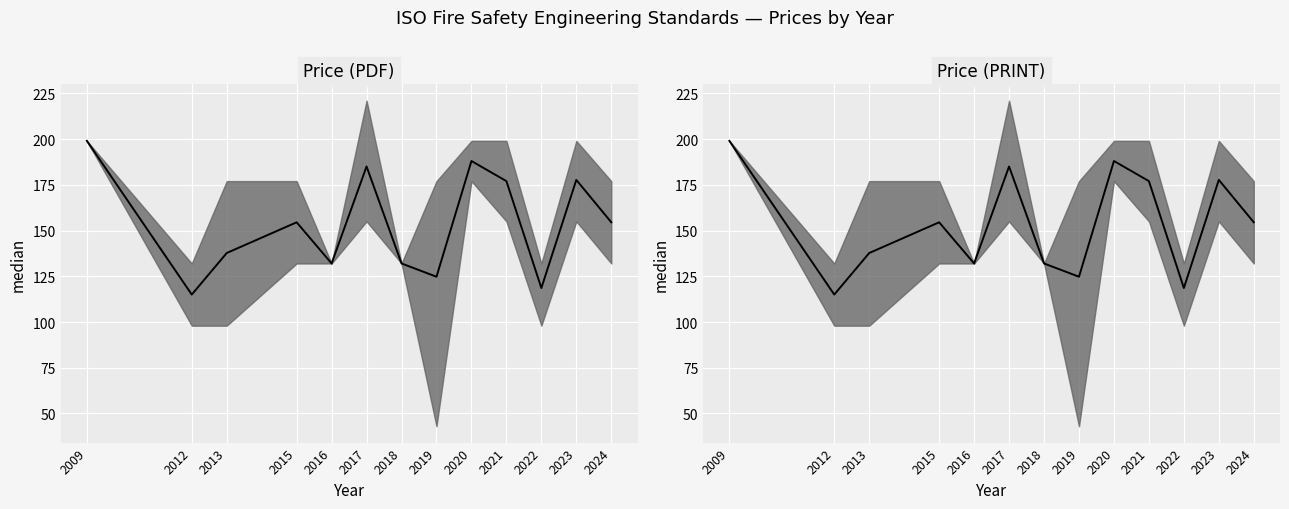

List the labels in order of value, largest first.

2009, 2020, 2017, 2023, 2021, 2015, 2024, 2013, 2016, 2018, 2019, 2022, 2012